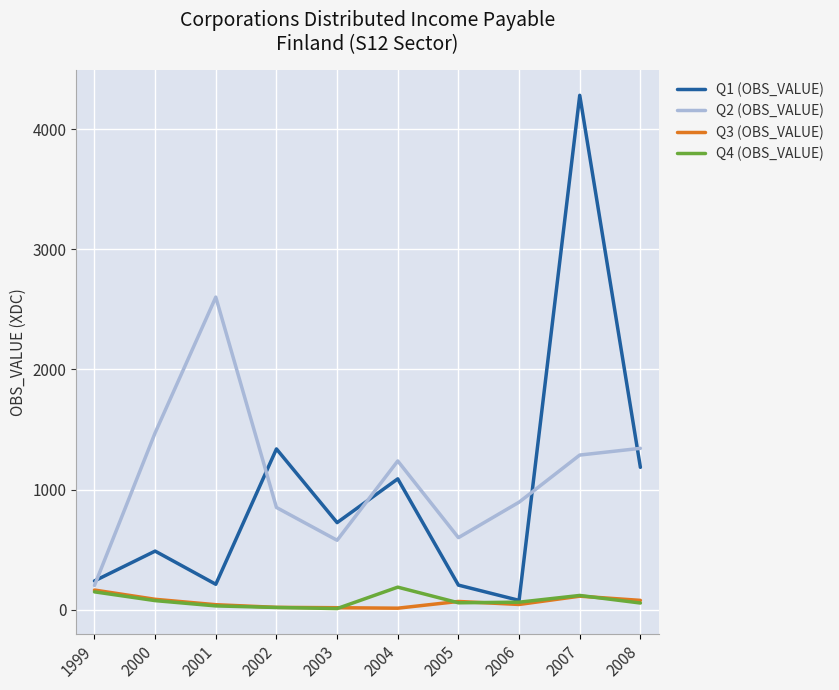

At which category is the sum across all series the highest?

2007